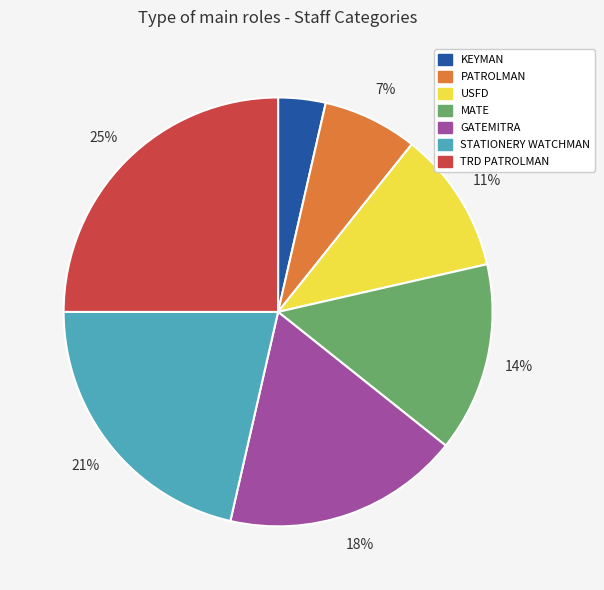

Is the sum of TRD PATROLMAN and KEYMAN greater than half?

No